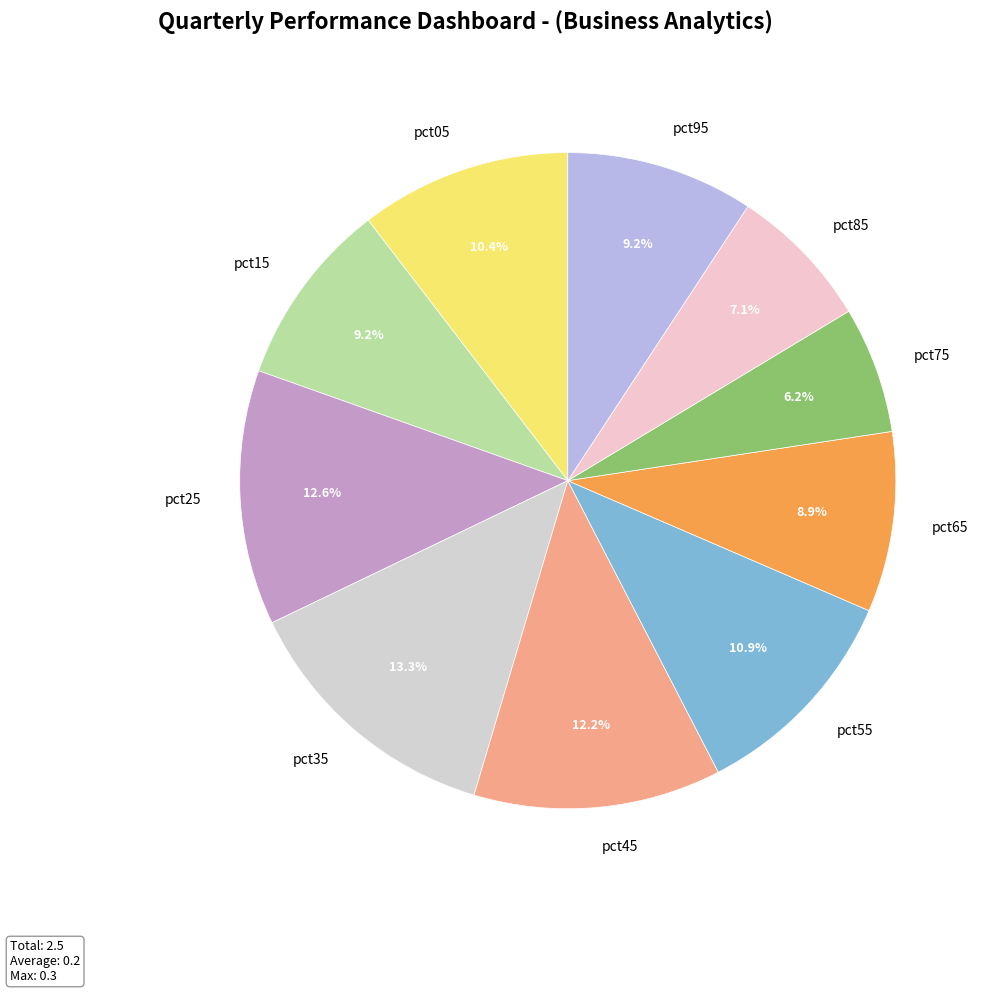

Combined, do pct15 and pct35 account for over 50%?

No